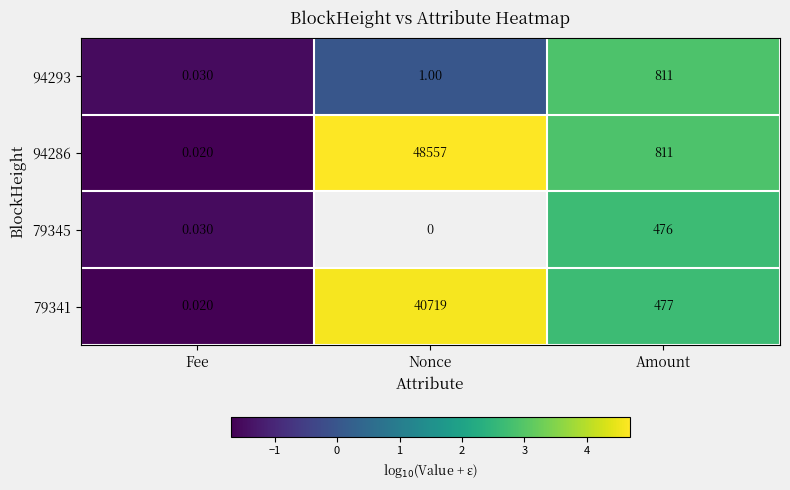

Rank the categories by 79341 value from highest to lowest.

Nonce, Amount, Fee